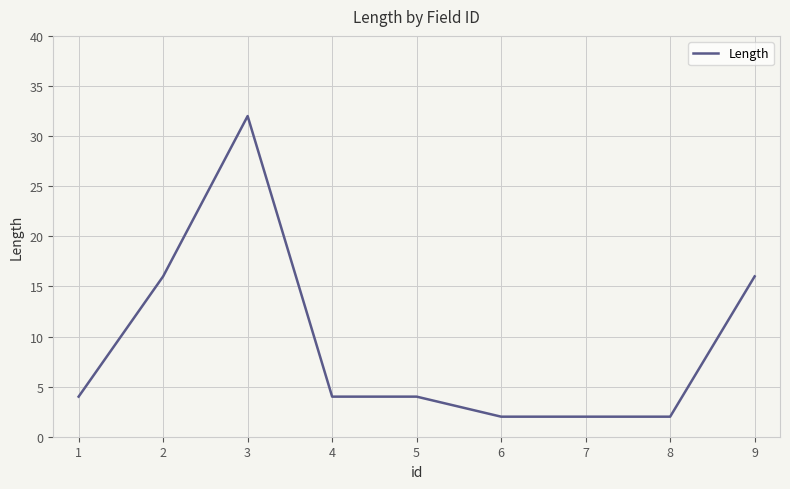

What is the average value?

9